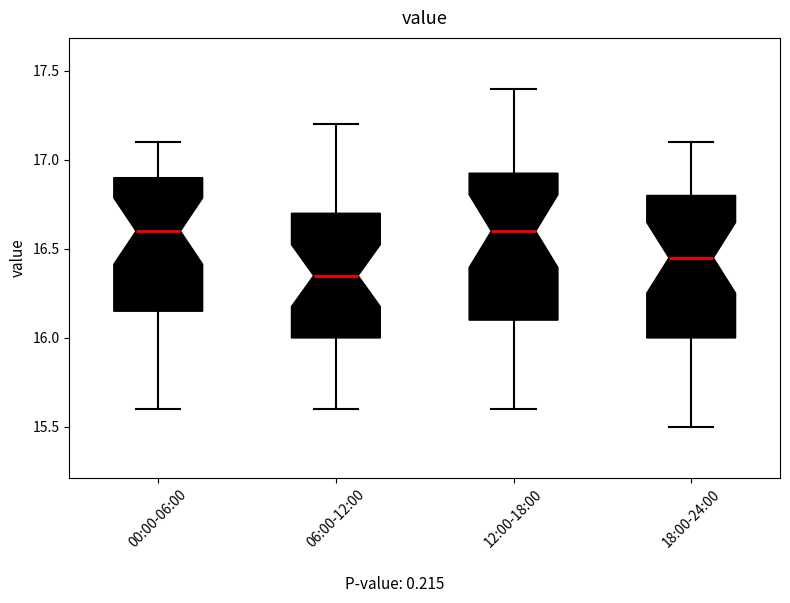

Reading left to right, transcribe this box plot: for each box, give where its median line is, the range the box spans, and where its two whiskers end, as read against the y-axis. The values are not printed on the chart, so give them approximately, as read against the axis.

00:00-06:00: median 16.60, box 16.15 to 16.90, whiskers 15.60 to 17.10
06:00-12:00: median 16.35, box 16.00 to 16.70, whiskers 15.60 to 17.20
12:00-18:00: median 16.60, box 16.10 to 16.95, whiskers 15.60 to 17.40
18:00-24:00: median 16.45, box 16.00 to 16.80, whiskers 15.50 to 17.10